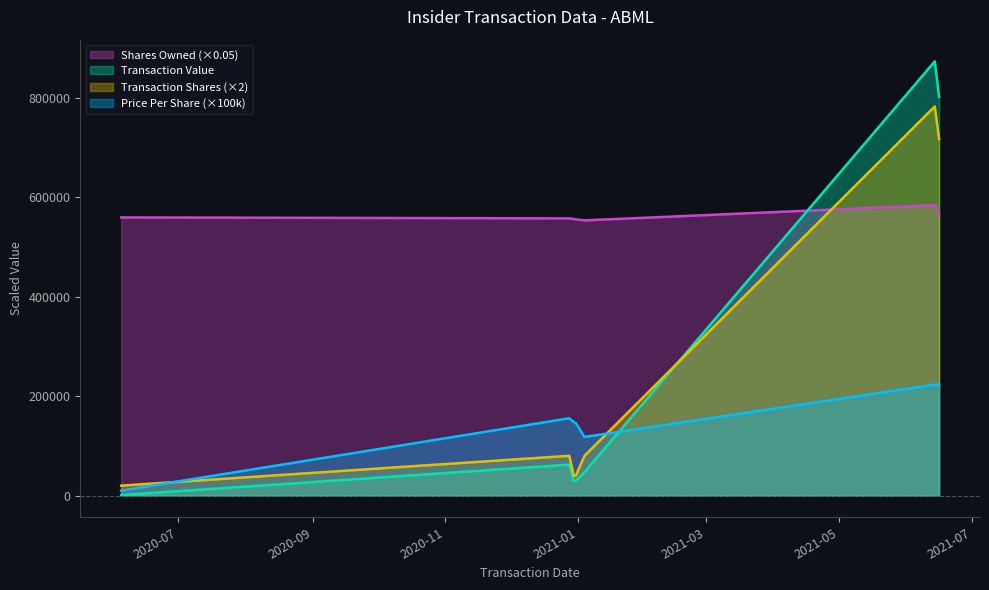

Where is the first local maximum for sharesOwnedFollowingTransaction?

2021-06-14